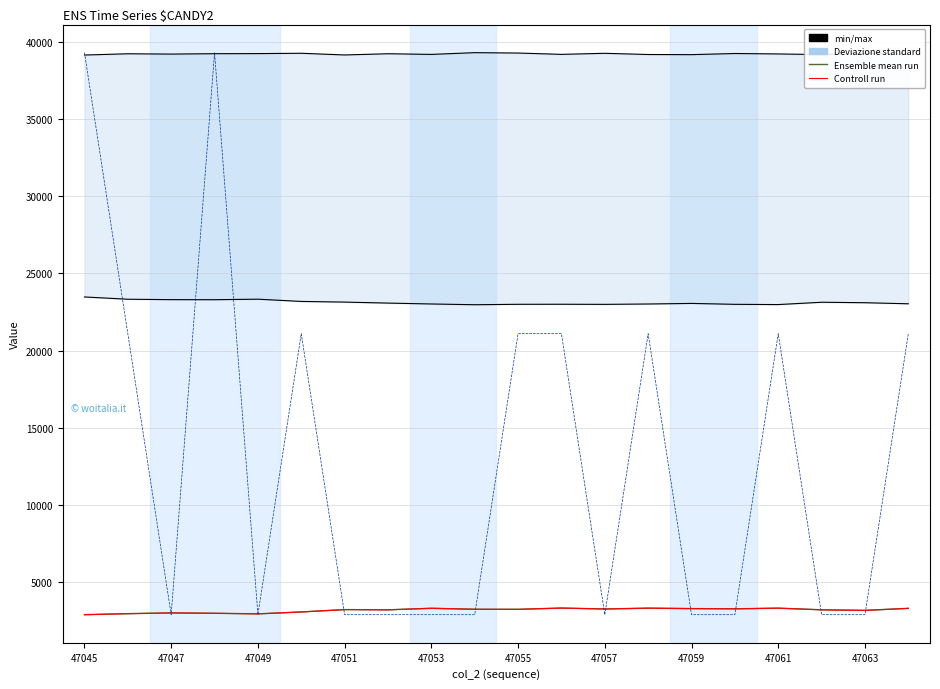

How many categories are shown in the chart?

20